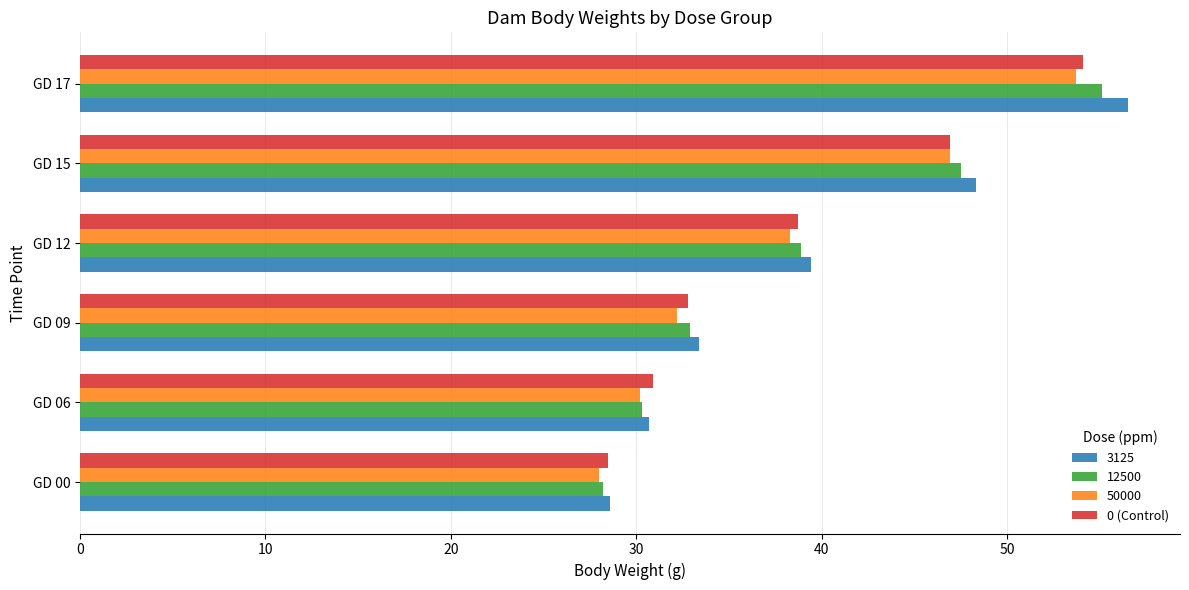

What is the spread (max minus min) of values at GD 15?

1.4